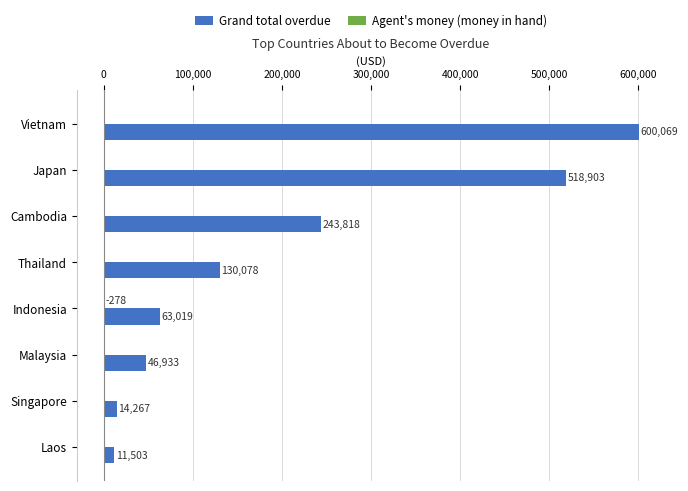

Which series has the largest total across all categories?

Grand total overdue